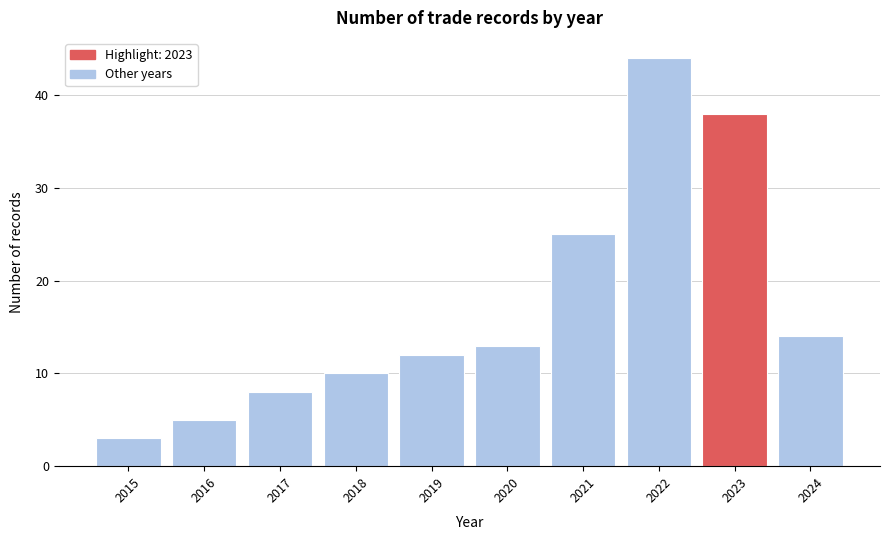

Reading left to right, transcribe all the data shown in this chart.

3	5	8	10	12	13	25	44	38	14